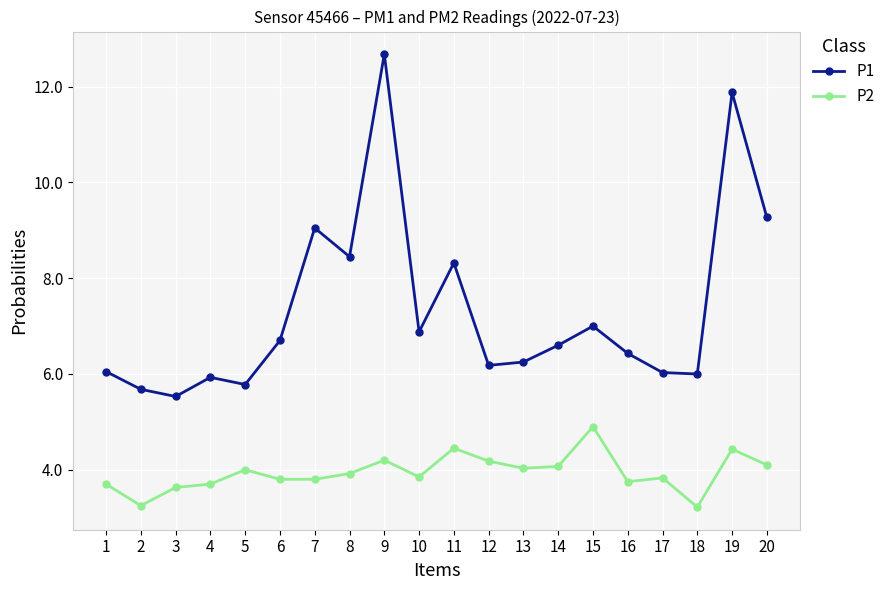

Rank the series by their average value, from lowest to highest.

P2, P1